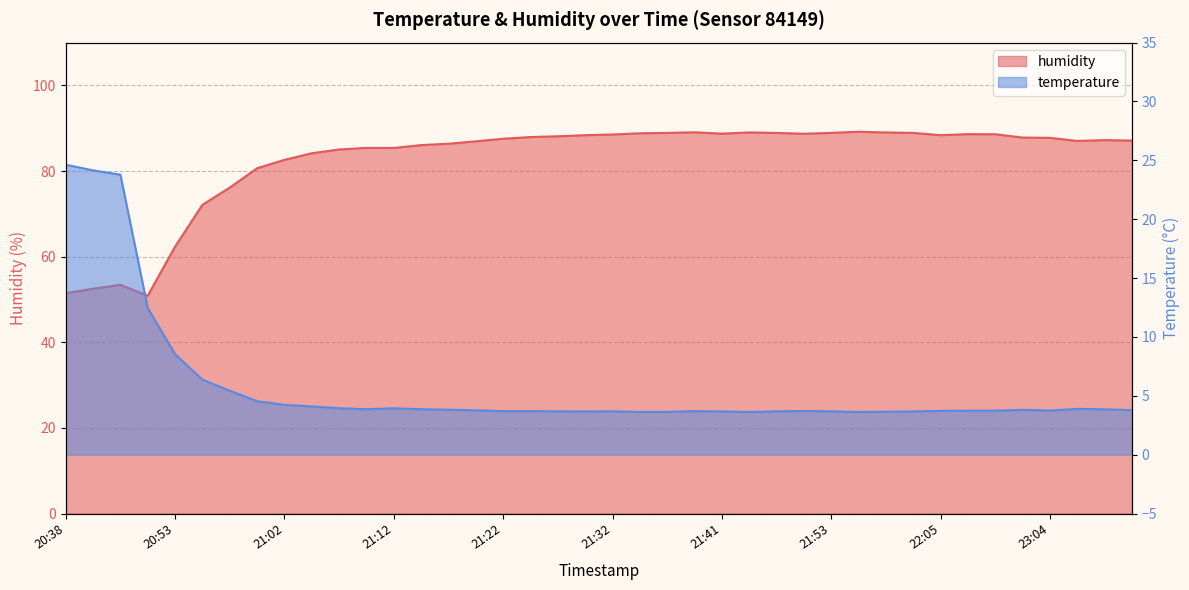

What is the average value of the humidity series?

82.6